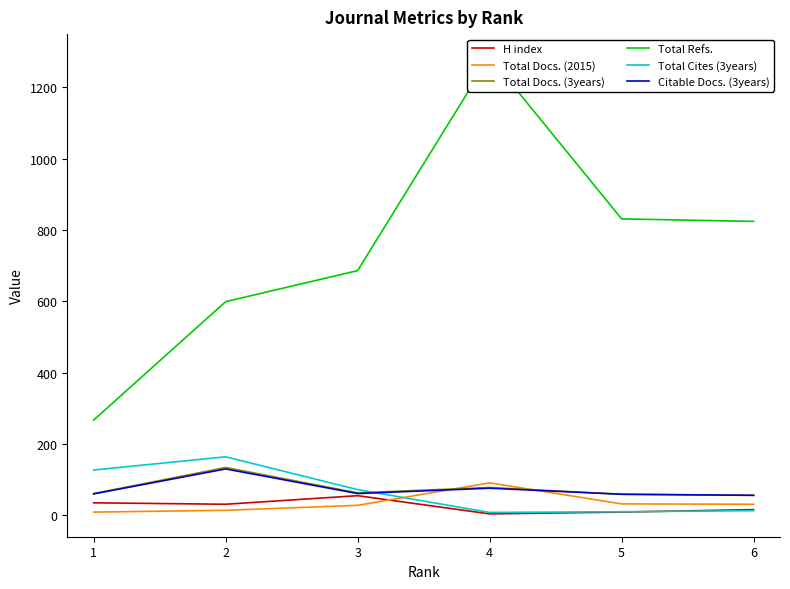

What is the difference between the Total Refs. values at 3 and 1?

419